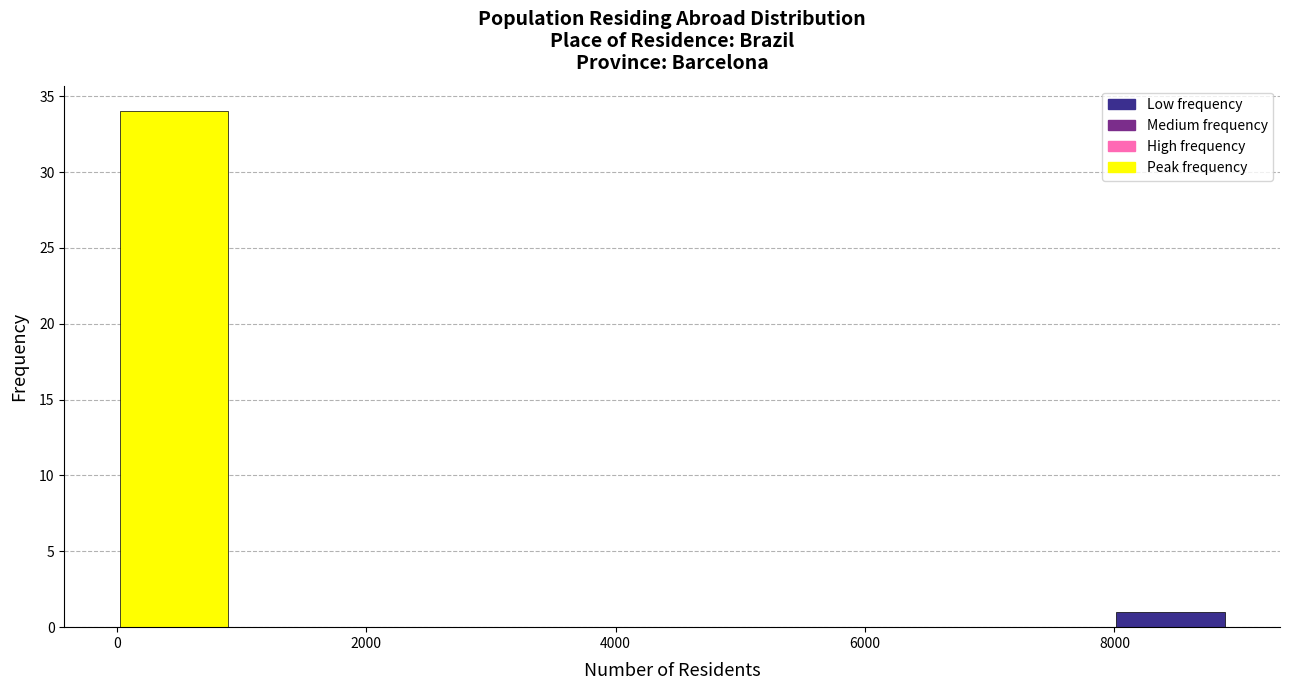

Reading left to right, list every bar in this chart as the range it spans on the x-axis followed by its height. Neither the bar edges nor the heights are printed on the chart, so give them approximately, as read against the axes.

0 to 1000: 34
1000 to 1800: 0
1800 to 2600: 0
2600 to 3600: 0
3600 to 4400: 0
4400 to 5400: 0
5400 to 6200: 0
6200 to 7200: 0
7200 to 8000: 0
8000 to 8800: 1